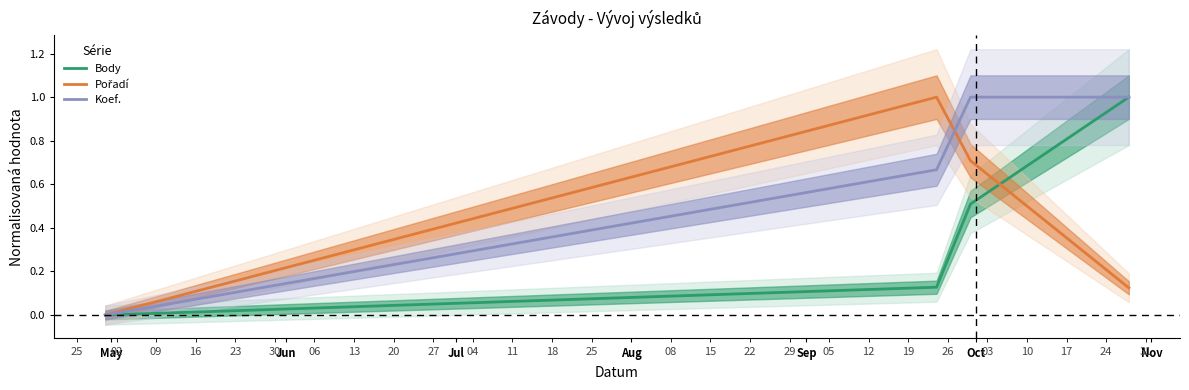

Reading left to right, what are all the values shown in this chart?

Body: 0.0	0.1	0.5	1.0
Pořadí: 0.0	1.0	0.7	0.1
Koef.: 0.0	0.7	1.0	1.0